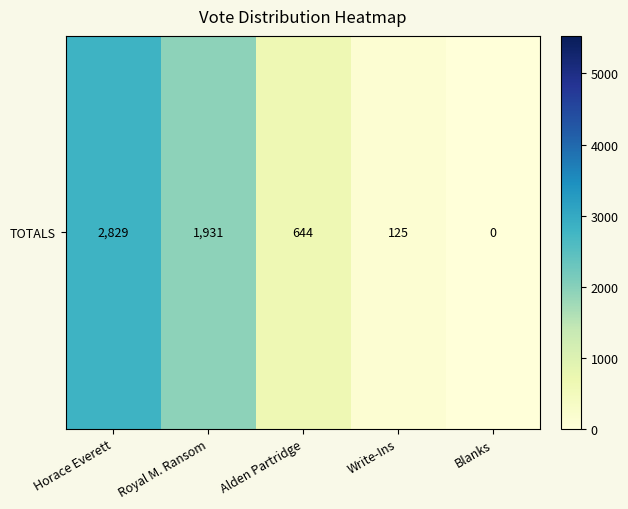

What is the difference between the maximum and second lowest values?

2704